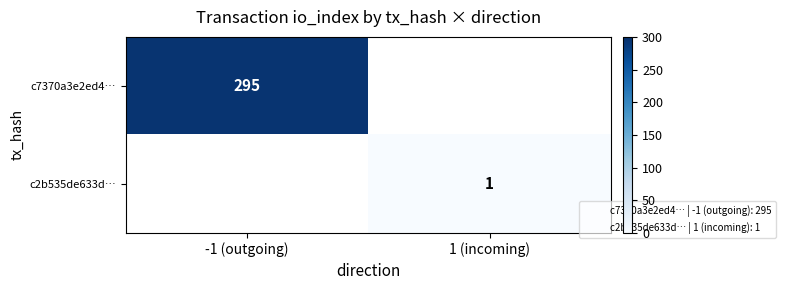

At how many categories does at least one series exceed 68?

1